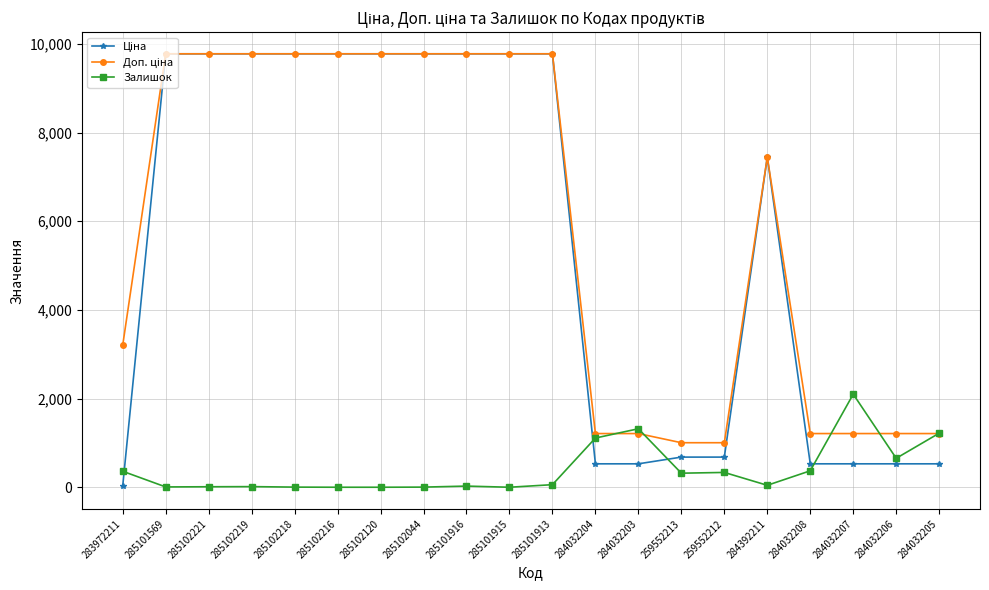

What is the maximum value for Залишок?

2099.0